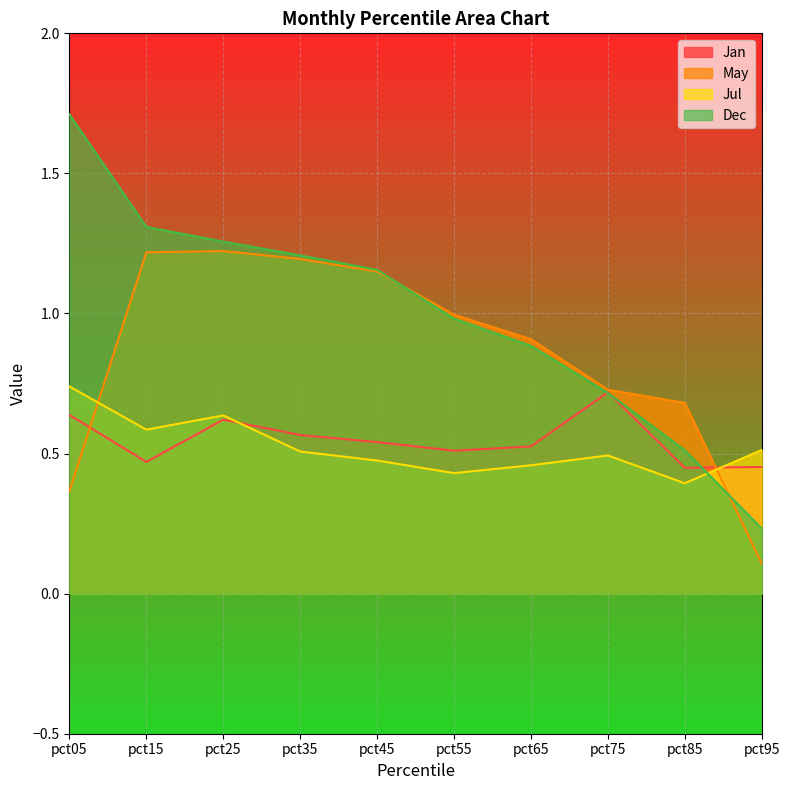

Does the chart display data point markers on the line(s)?

No